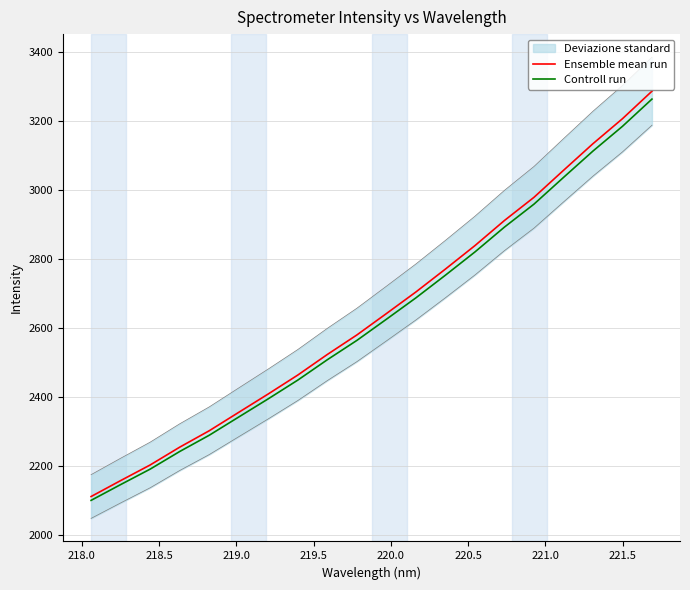

Which series has the widest spread of values?

Ensemble mean run